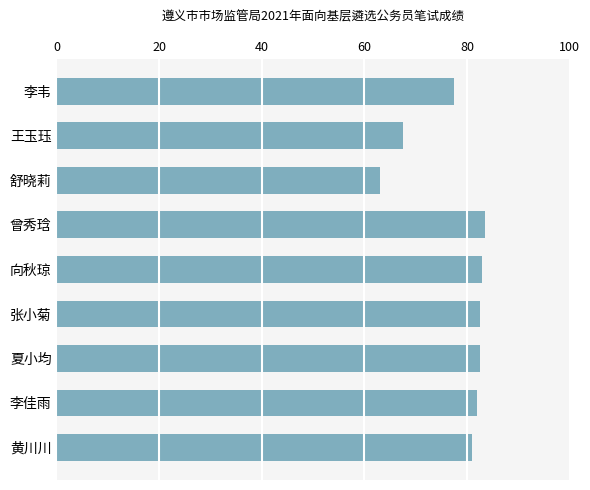

Reading top to bottom, extract all data points from this chart.

77.5	67.5	63.0	83.5	83.0	82.5	82.5	82.0	81.0